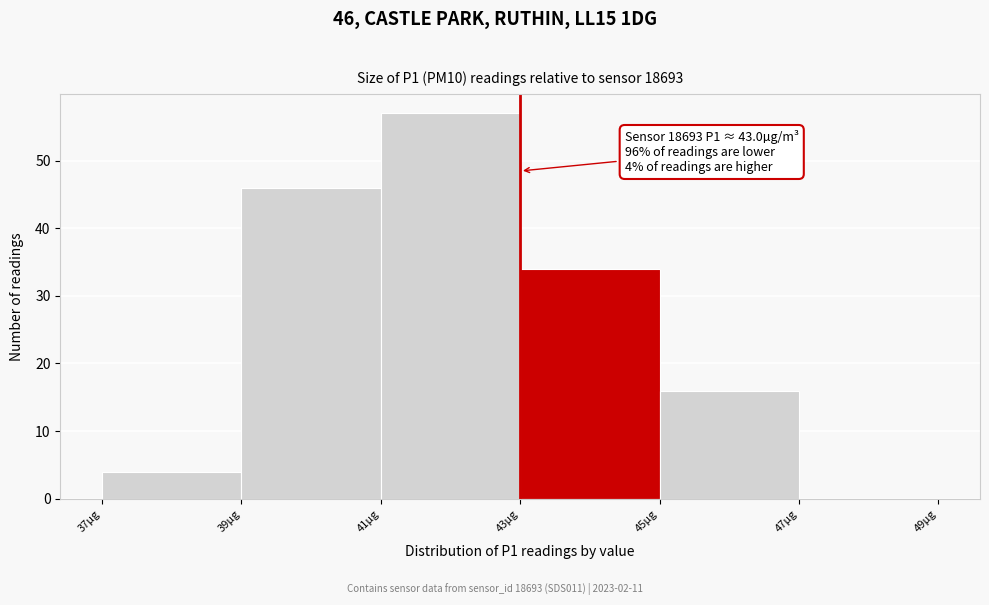

Which range on the x-axis has the tallest bar?

41 to 43